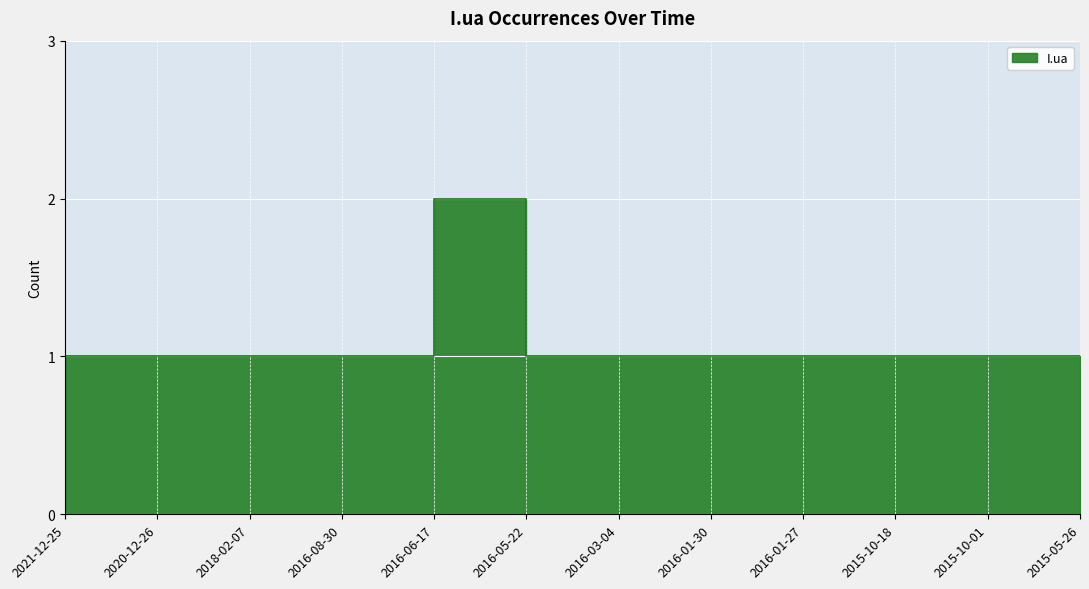

What is the minimum value shown in the chart?

1